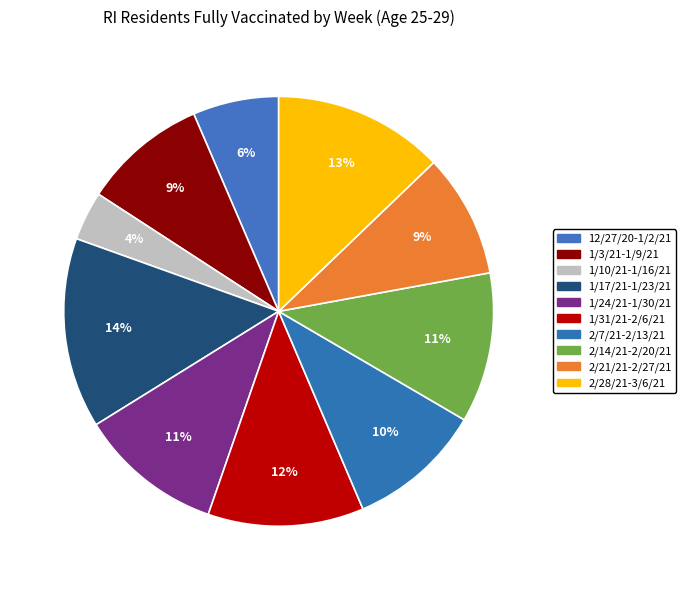

To the nearest percent, what percentage of the pie is 1/17/21-1/23/21?

14%